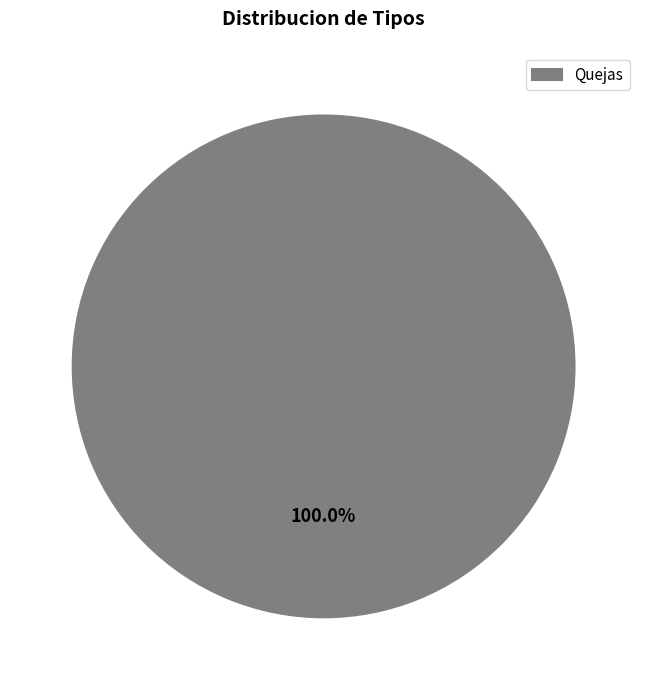

Is there a majority slice in this chart?

Yes